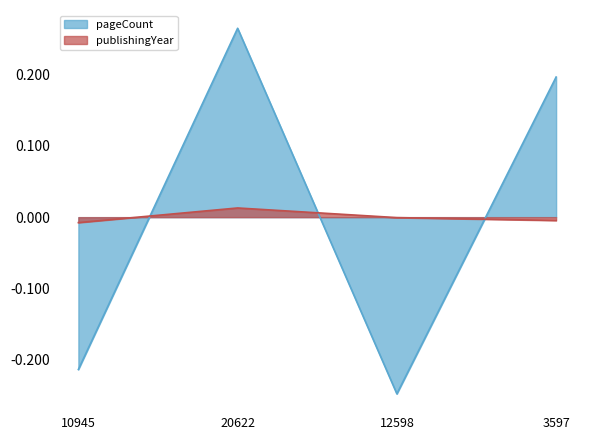

How many distinct data groups are displayed?

2